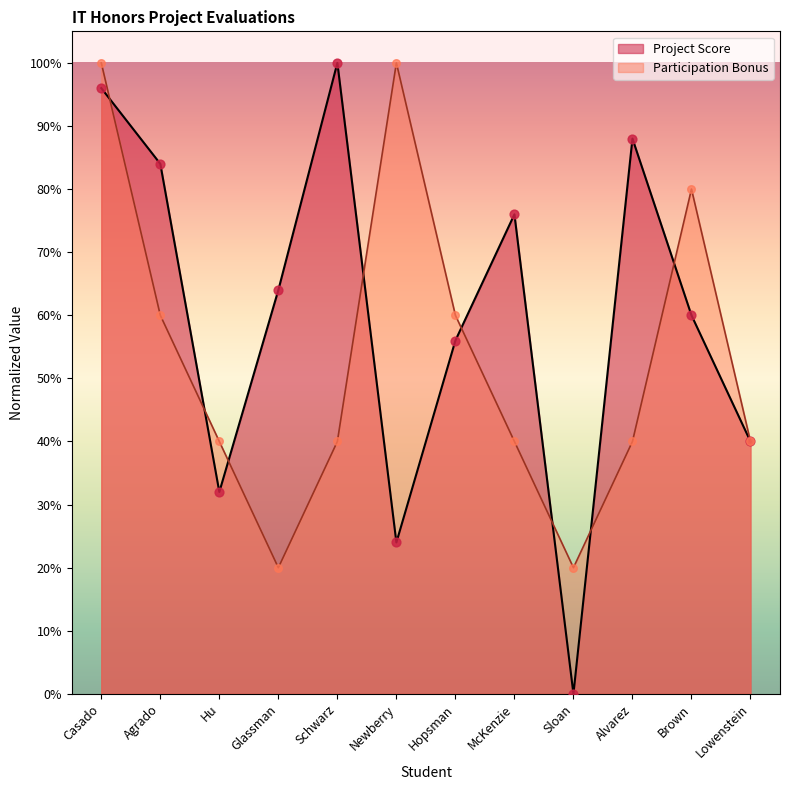

What are all the series names shown in the legend?

Project Score, Participation Bonus